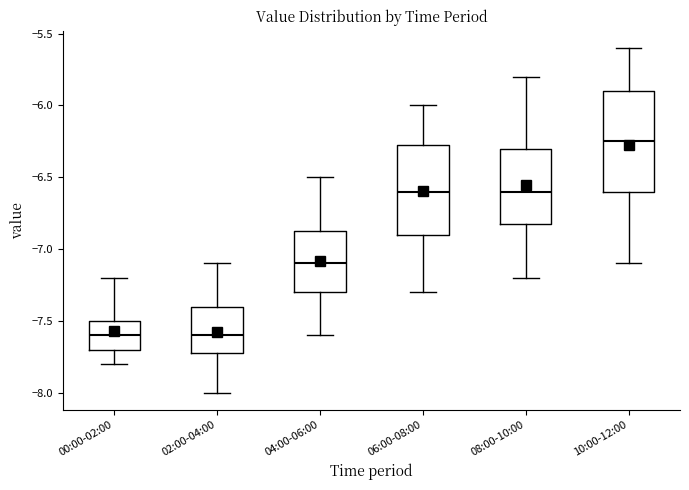

Where is the lower edge of the box for 00:00-02:00 on the y-axis? The values are not printed on the chart, so give them approximately, as read against the axis.

-7.70